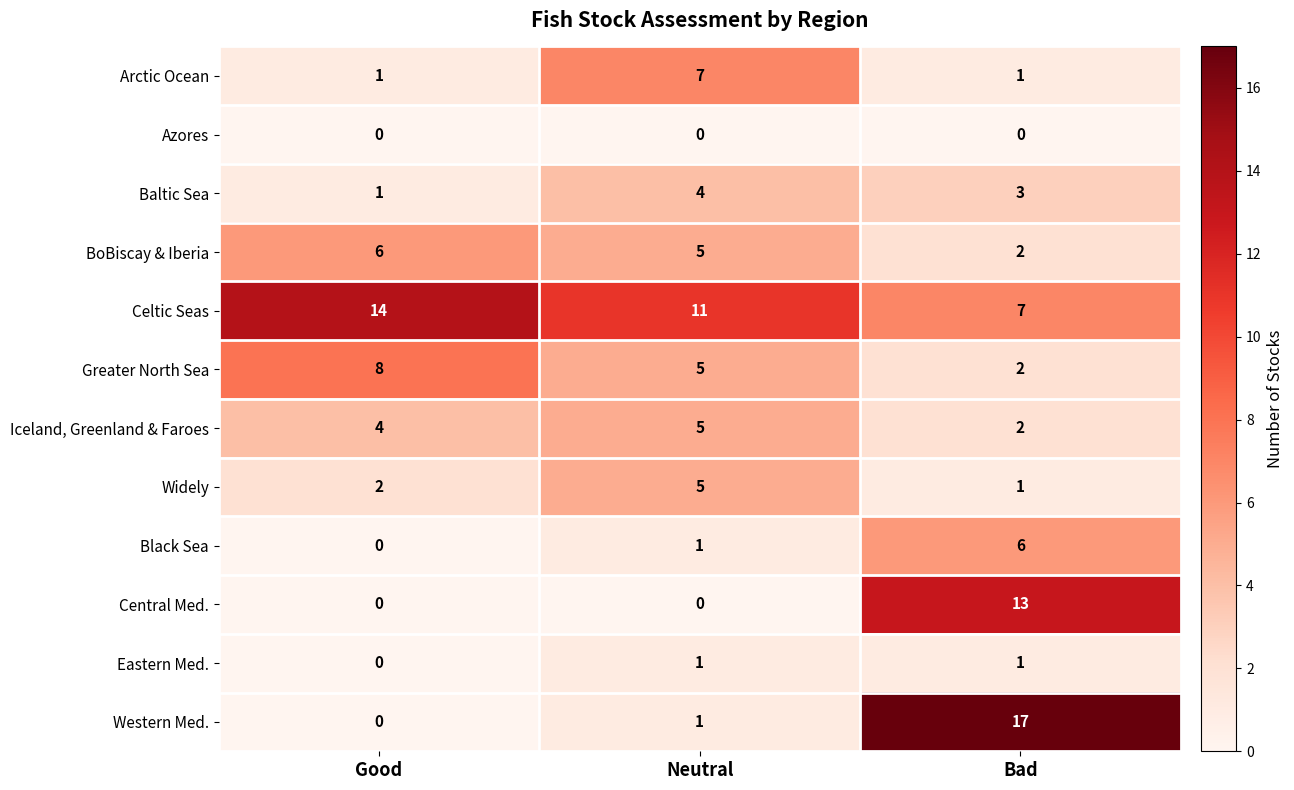

What is the difference between the maximum and minimum values in the Arctic Ocean series?

6